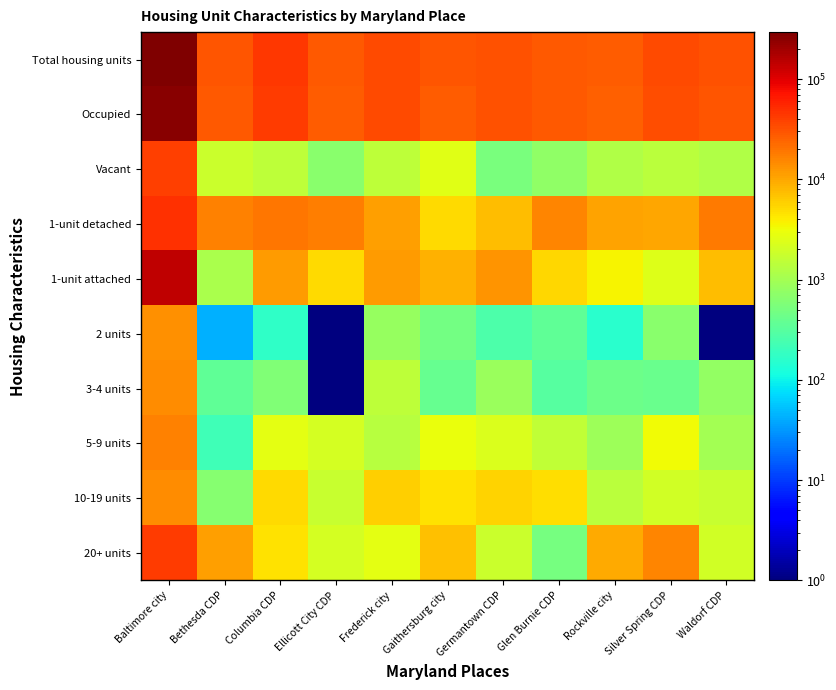

What is the difference between the highest and lowest values at Ellicott City CDP?

27994